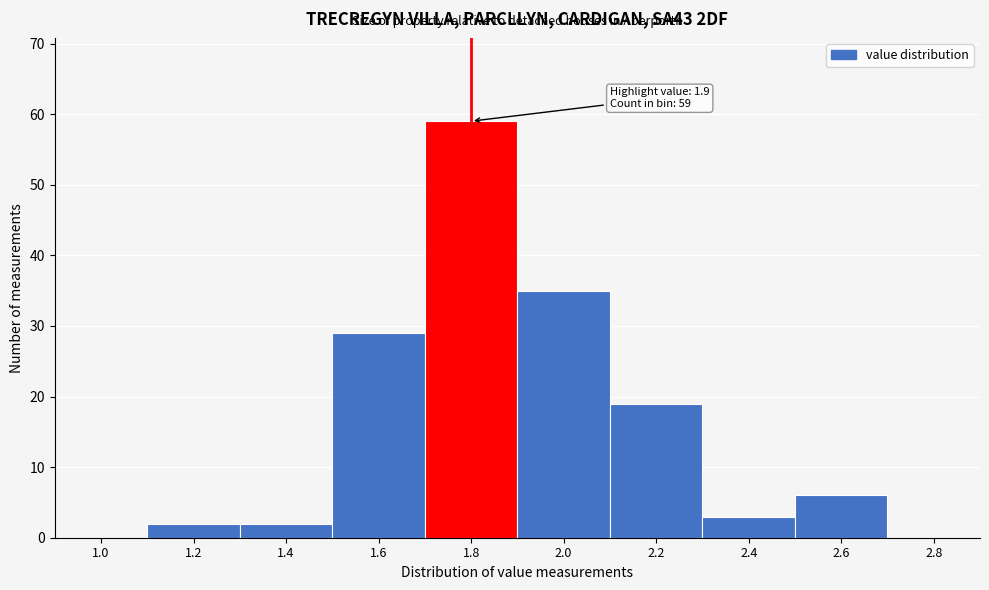

Reading right to left, transcribe all the data shown in this chart.

2.8=0	2.6=6	2.4=3	2.2=19	2.0=35	1.8=59	1.6=29	1.4=2	1.2=2	1.0=0